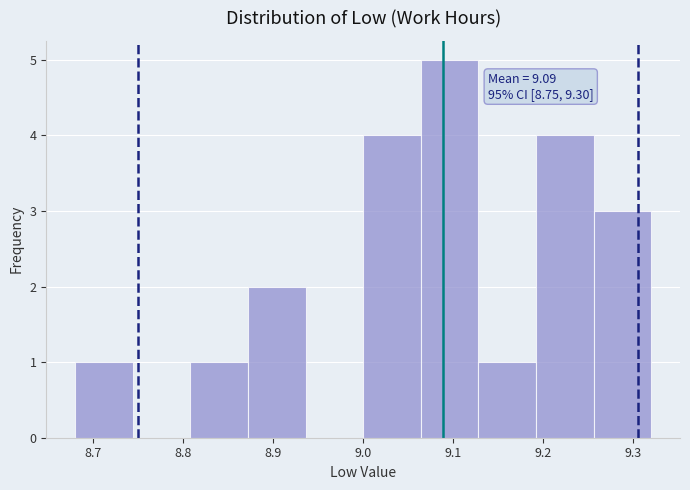

Over which range of the x-axis is the bar tallest?

9.064 to 9.128